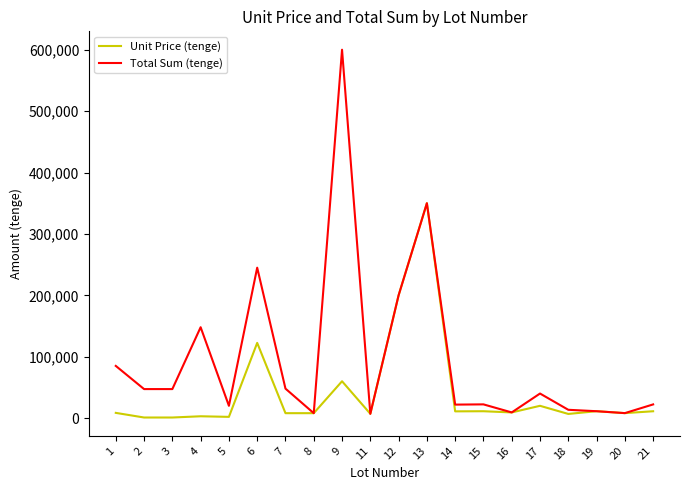

What is the difference between the maximum and minimum values in the Total Sum (tenge) series?

593000